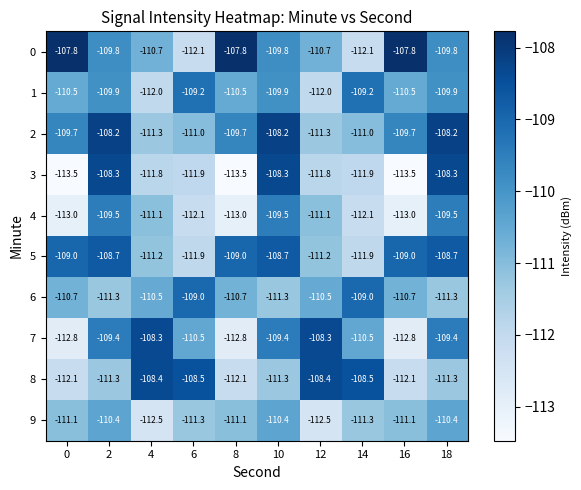

Rank the series at 4 from lowest to highest value.

9, 1, 3, 2, 5, 4, 0, 6, 8, 7